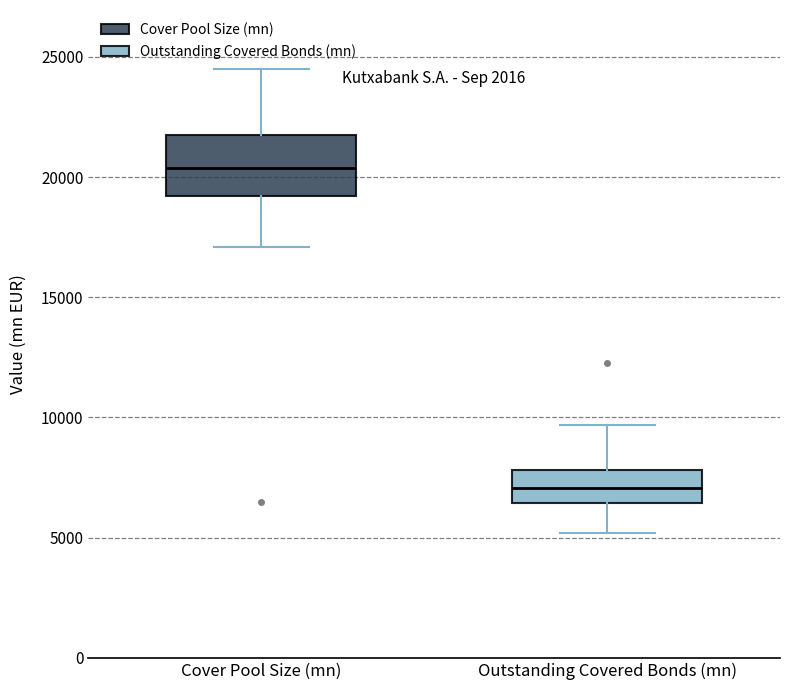

Which box's median line is the highest?

Cover Pool Size (mn)